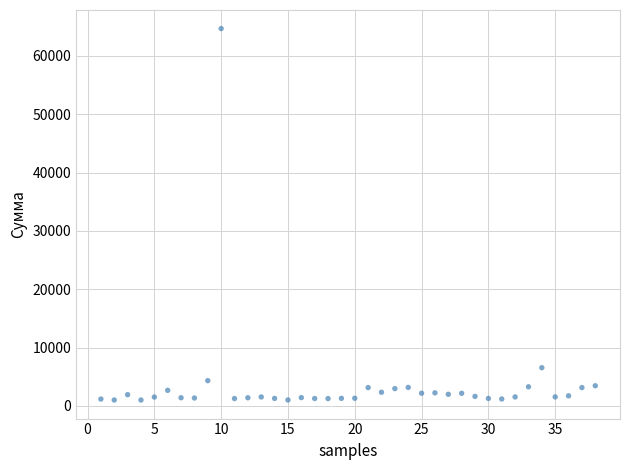

What is the range of Y values (max minus min)?

63644.7